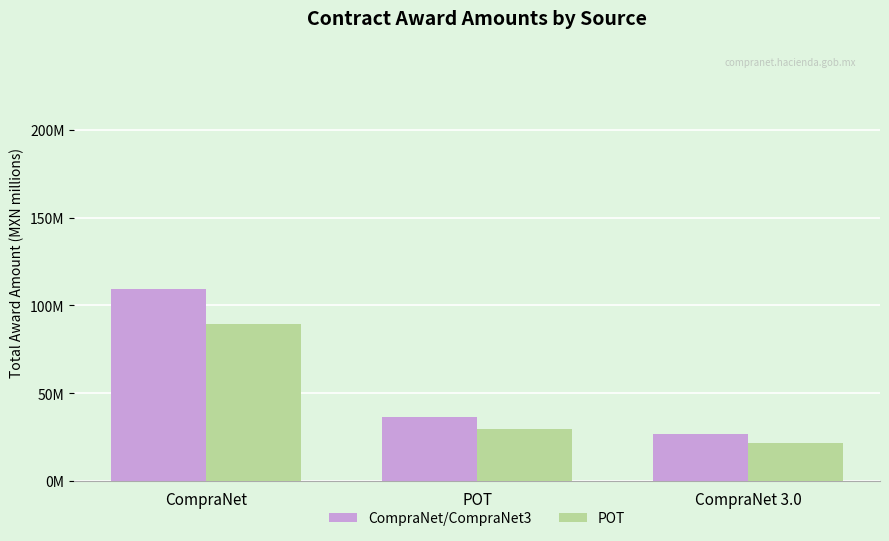

Reading left to right, what are all the values shown in this chart?

Series A: CompraNet=109.6	POT=36.3	CompraNet 3.0=26.8
Series B: CompraNet=89.7	POT=29.7	CompraNet 3.0=22.0